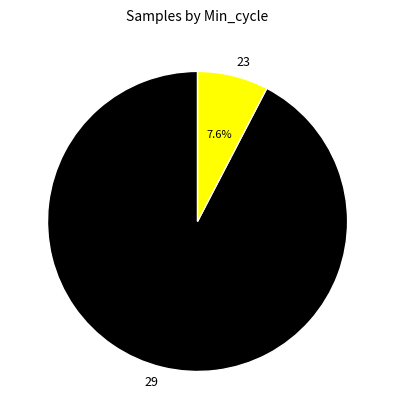

How many segments does this pie chart have?

2